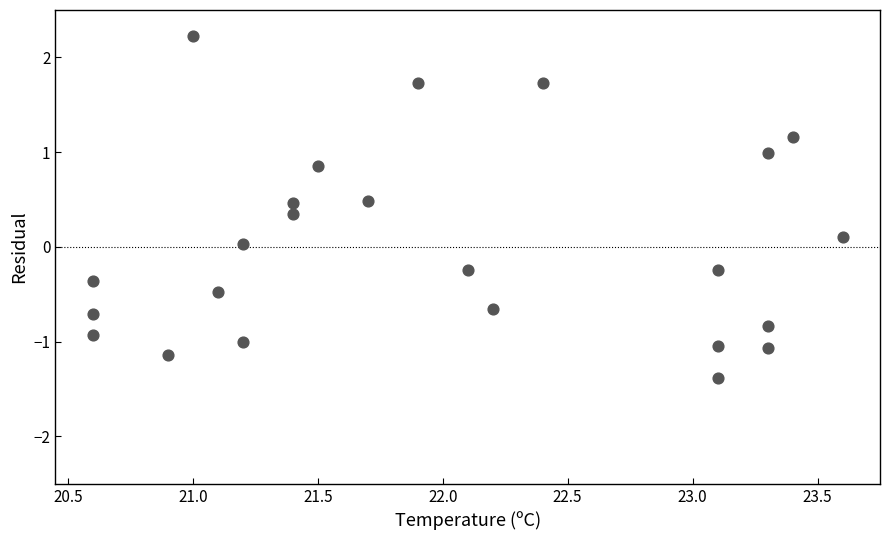

What is the range of X values (max minus min)?

3.0